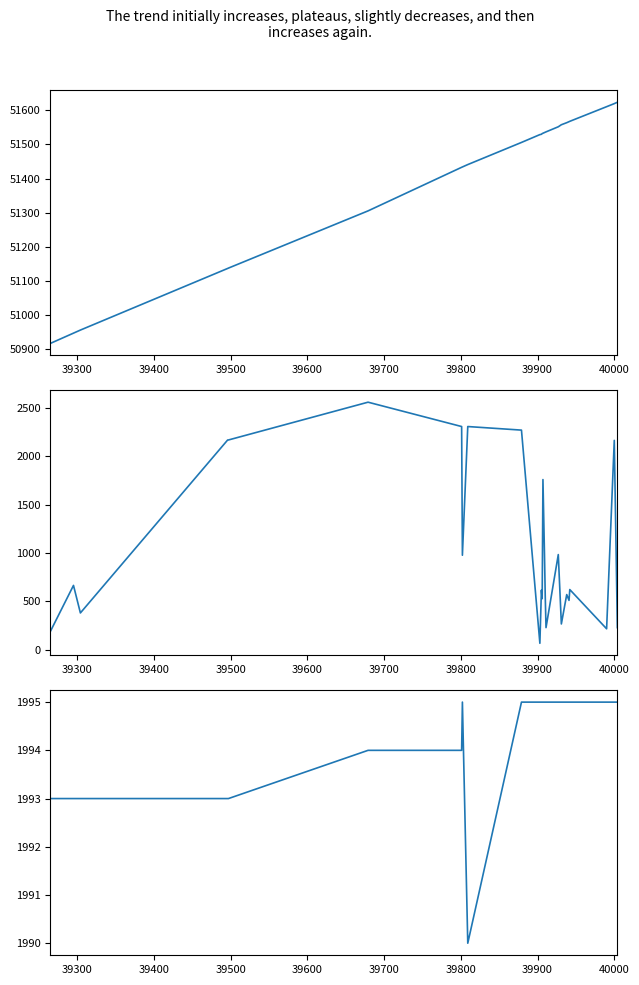

Read the Collection Year value at 39700.

1994